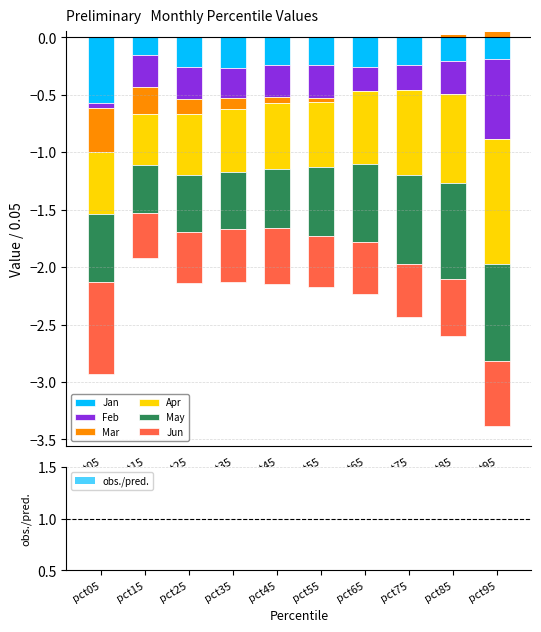

At which label does Jan reach its minimum?

pct05